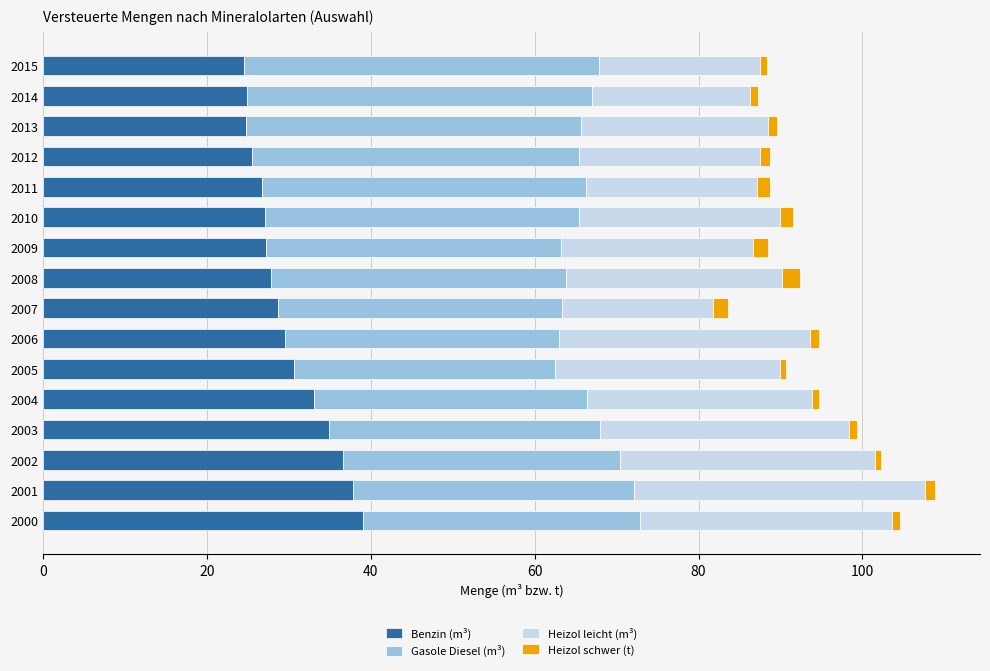

Count the number of categories in the chart.

16